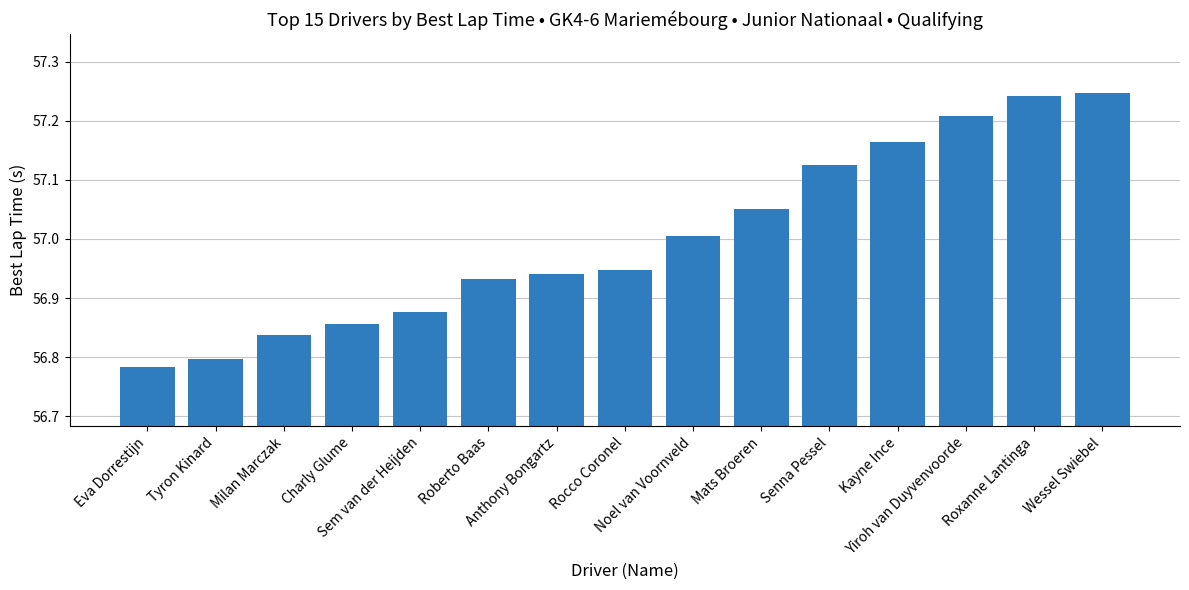

What is the sum of all values?

855.0